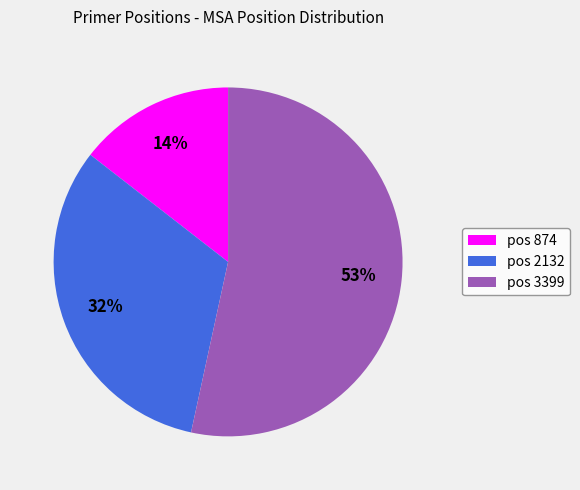

Is there any slice that represents more than half of the pie?

Yes